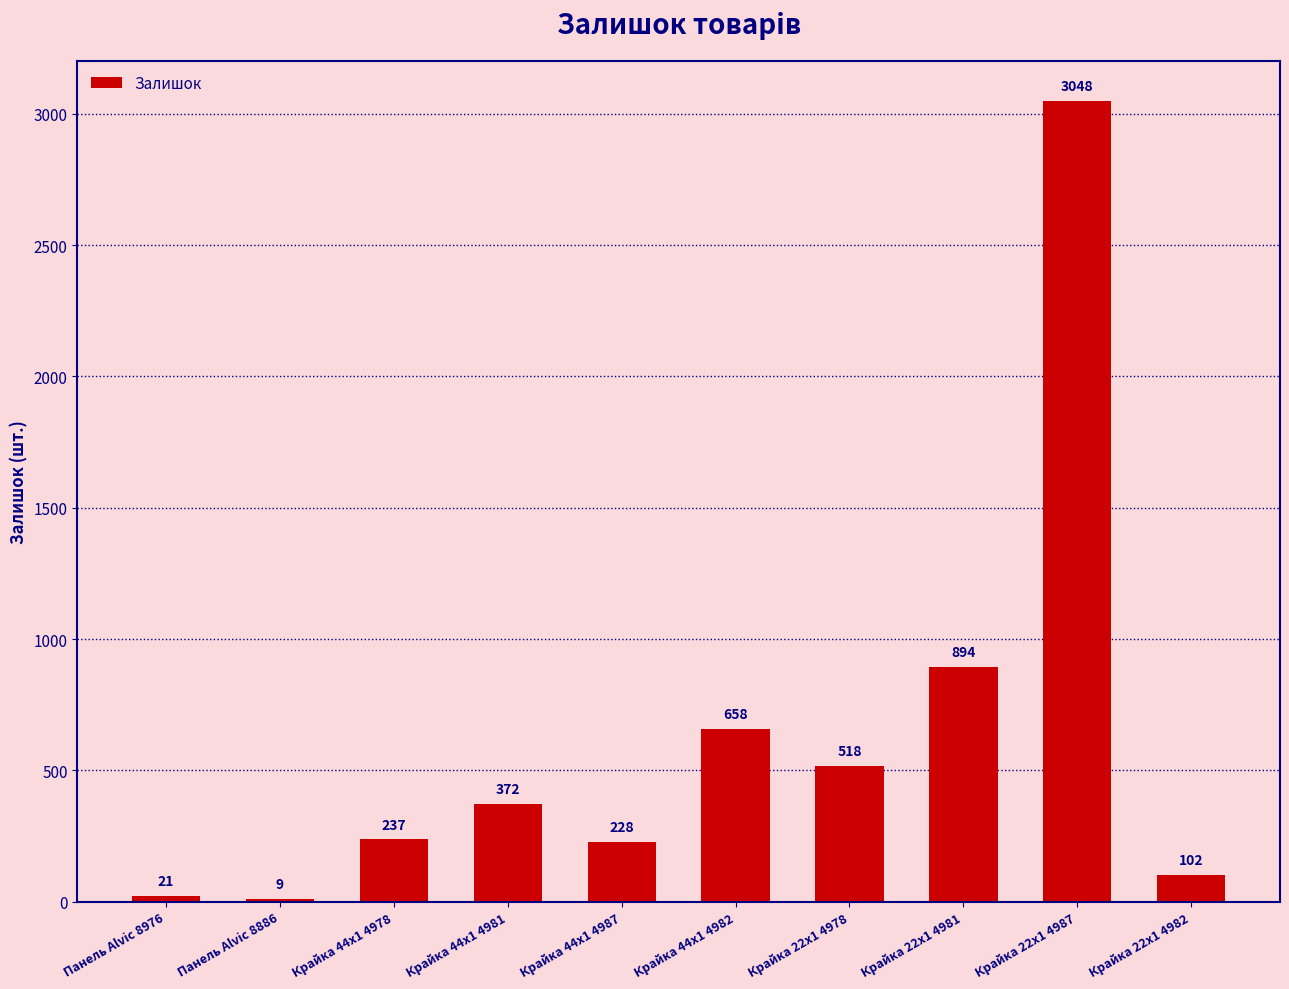

The value at Крайка 44x1 4982 is 658. True or false?

True